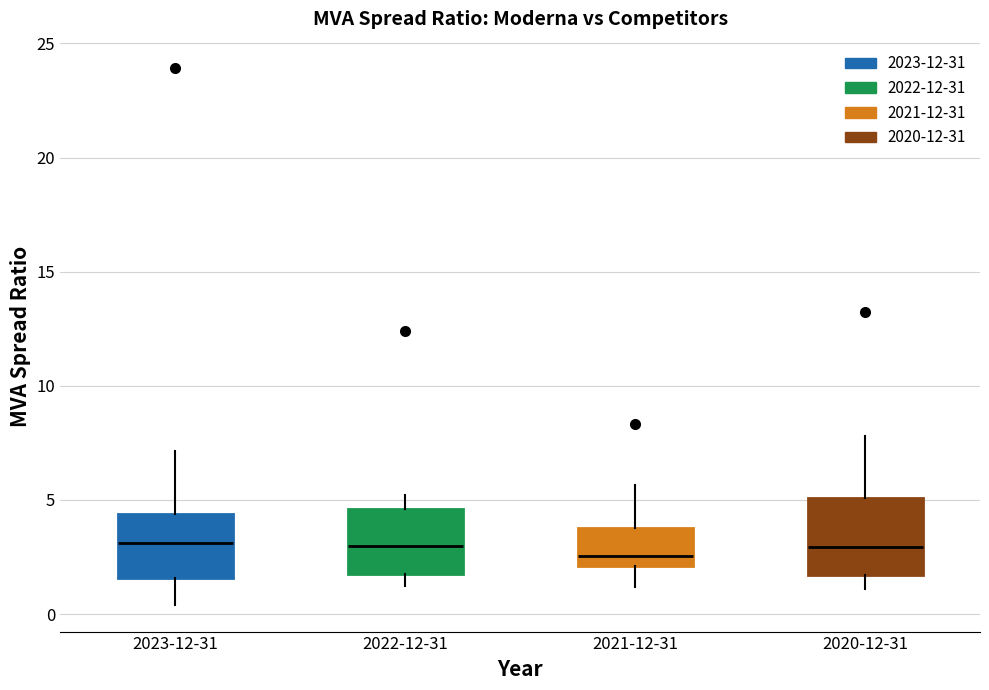

Where is the lower edge of the box for 2022-12-31 on the y-axis? The values are not printed on the chart, so give them approximately, as read against the axis.

2.0